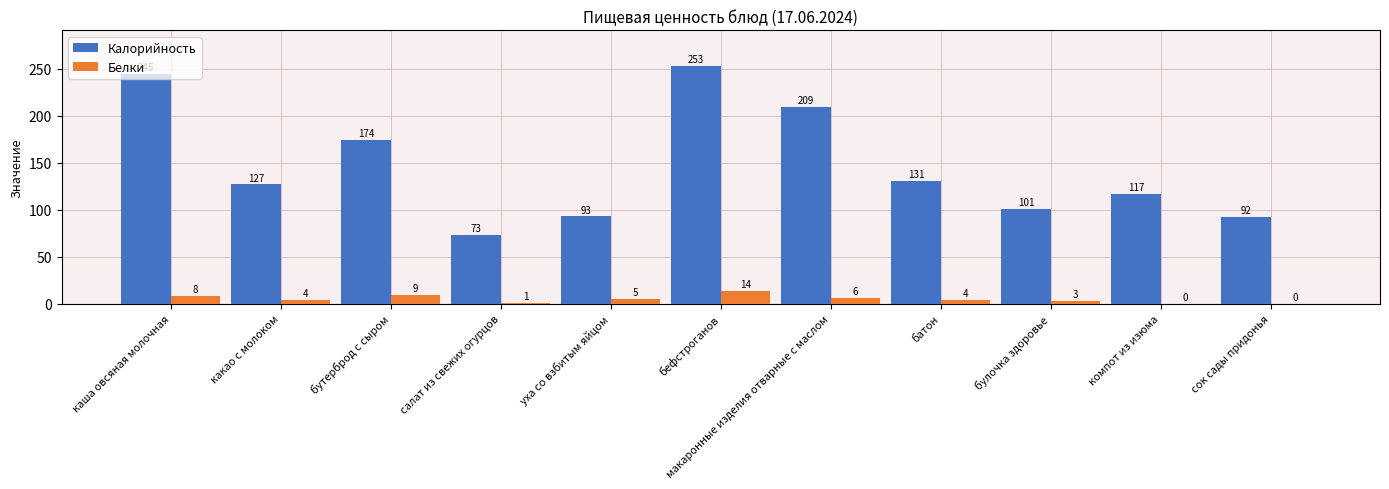

What is the total value across all series at компот из изюма?

117